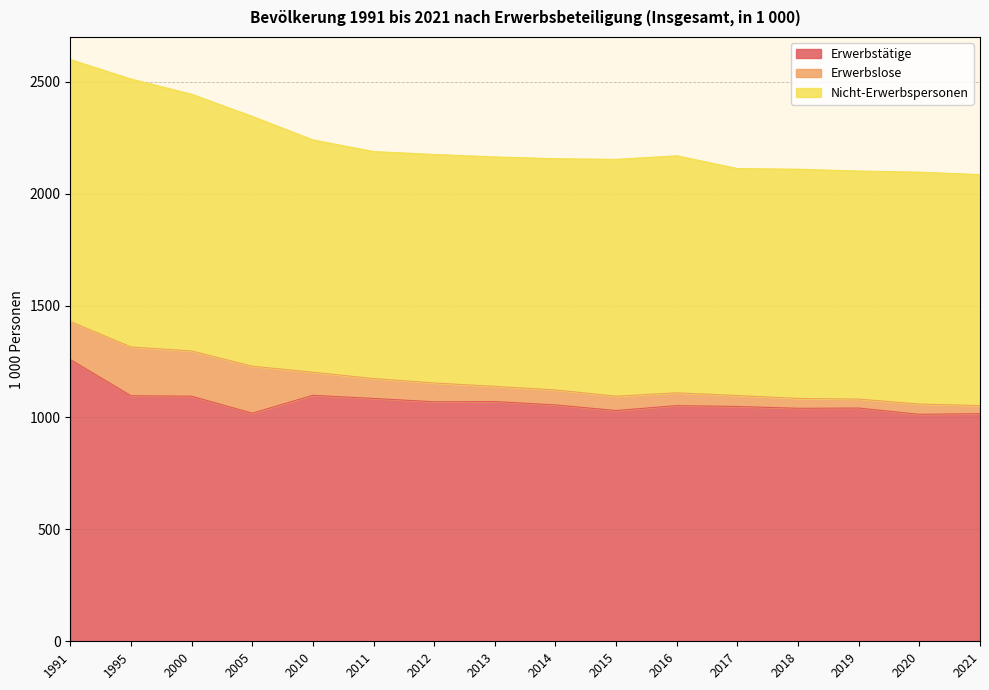

In Erwerbstätige, how many points are higher than both neighbors (excluding endpoints)?

4